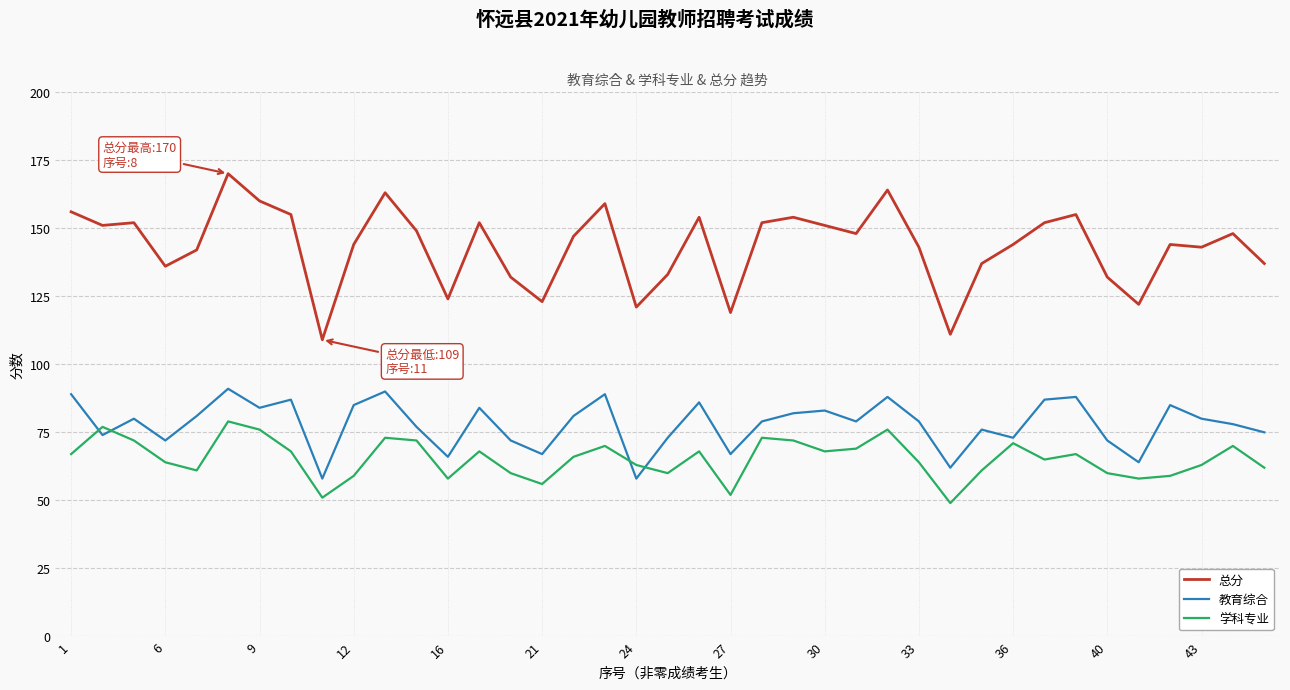

Which series has the largest range (max minus min)?

总分